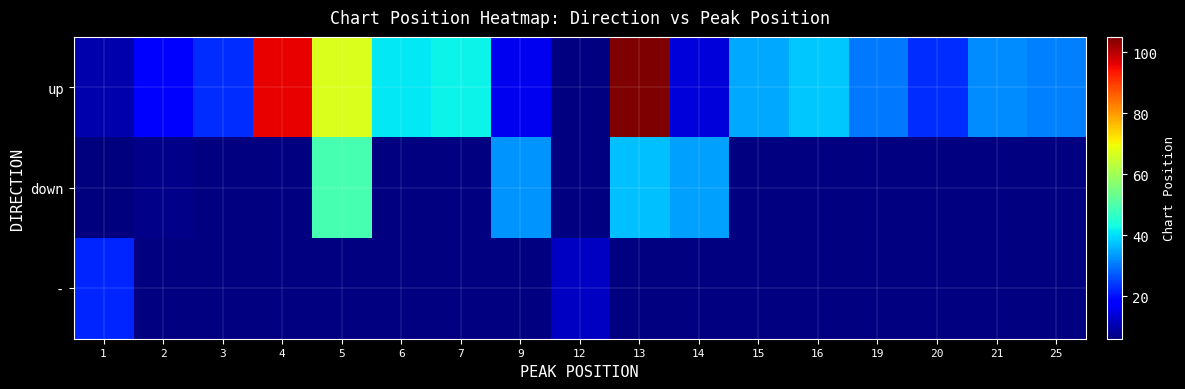

How many distinct data groups are displayed?

3